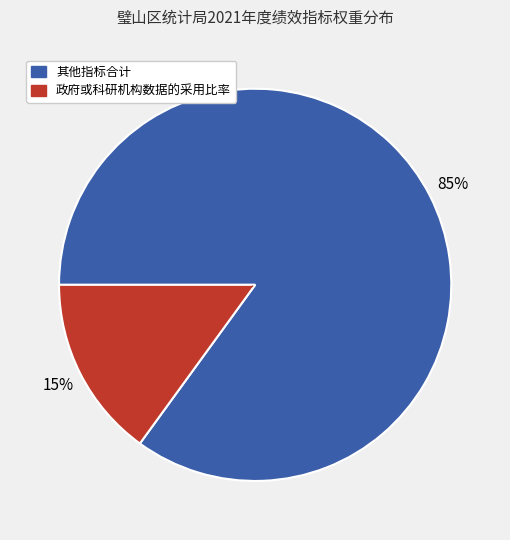

To the nearest percent, what is the average slice percentage?

50%